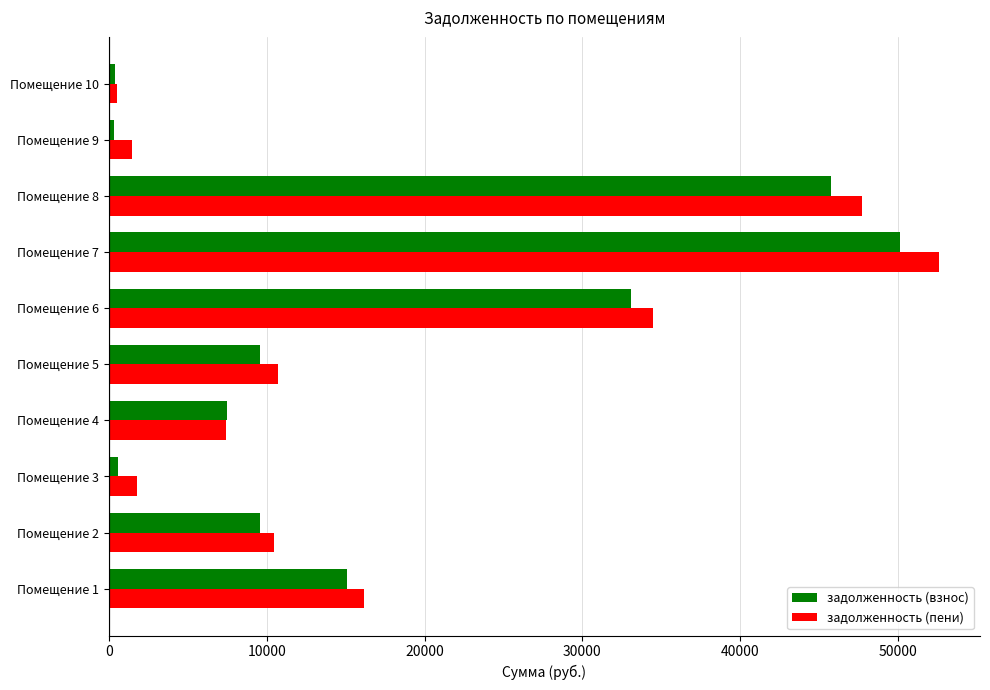

Rank the series by their maximum value, from lowest to highest.

задолженность (взнос), задолженность (пени)